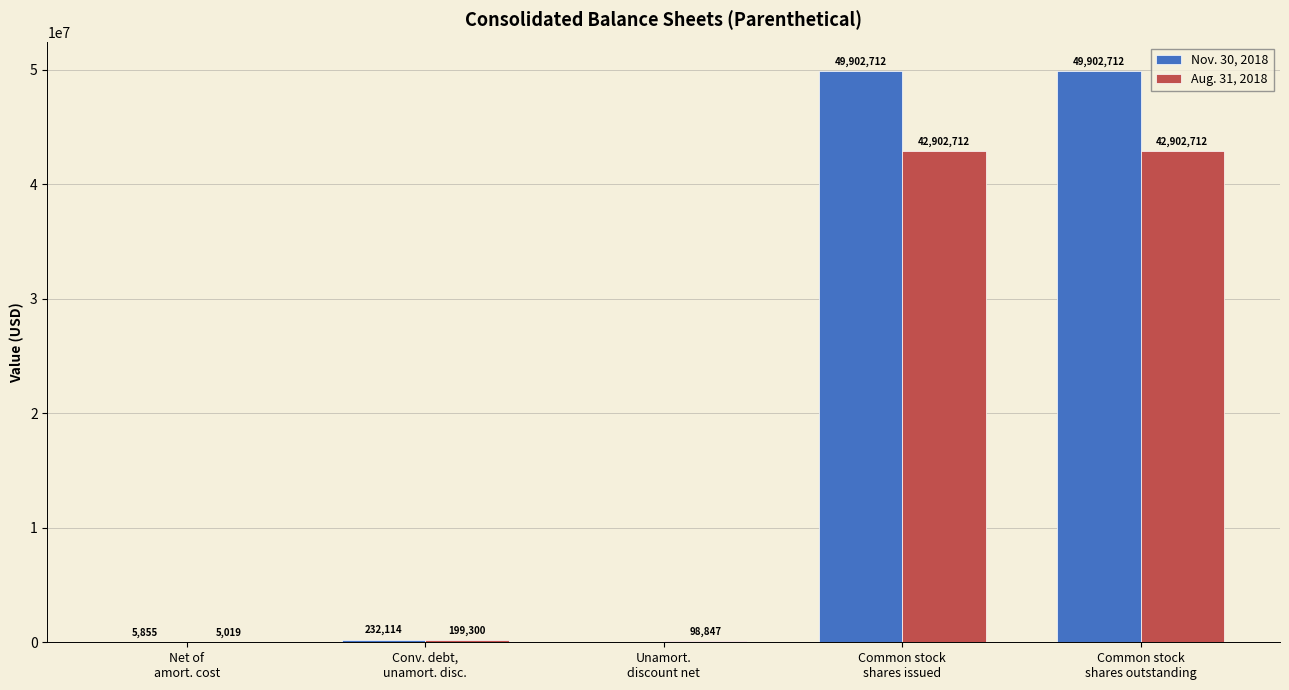

The value of Nov. 30, 2018 at Common stock
shares outstanding is 49902712. True or false?

True